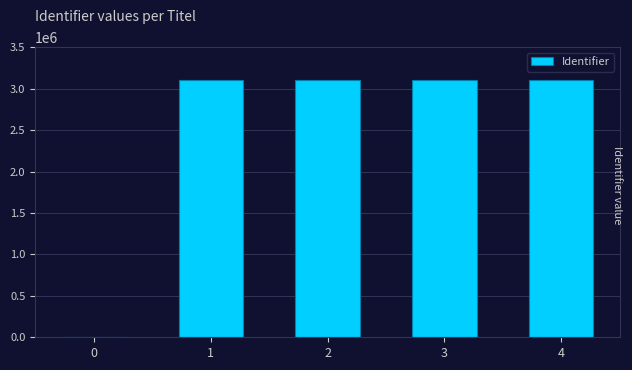

How many data points does each series have?

5